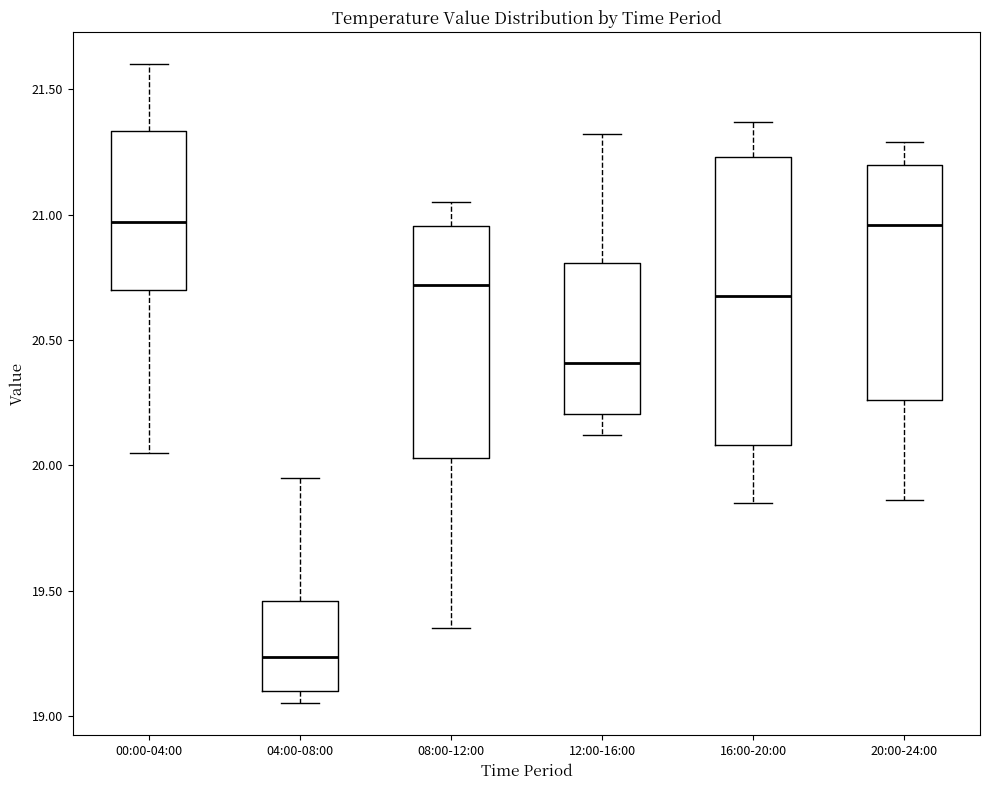

Reading left to right, transcribe this box plot: for each box, give where its median line is, the range the box spans, and where its two whiskers end, as read against the y-axis. The values are not printed on the chart, so give them approximately, as read against the axis.

00:00-04:00: median 20.95, box 20.70 to 21.35, whiskers 20.05 to 21.60
04:00-08:00: median 19.25, box 19.10 to 19.45, whiskers 19.05 to 19.95
08:00-12:00: median 20.70, box 20.05 to 20.95, whiskers 19.35 to 21.05
12:00-16:00: median 20.40, box 20.20 to 20.80, whiskers 20.10 to 21.30
16:00-20:00: median 20.70, box 20.10 to 21.25, whiskers 19.85 to 21.35
20:00-24:00: median 20.95, box 20.25 to 21.20, whiskers 19.85 to 21.30